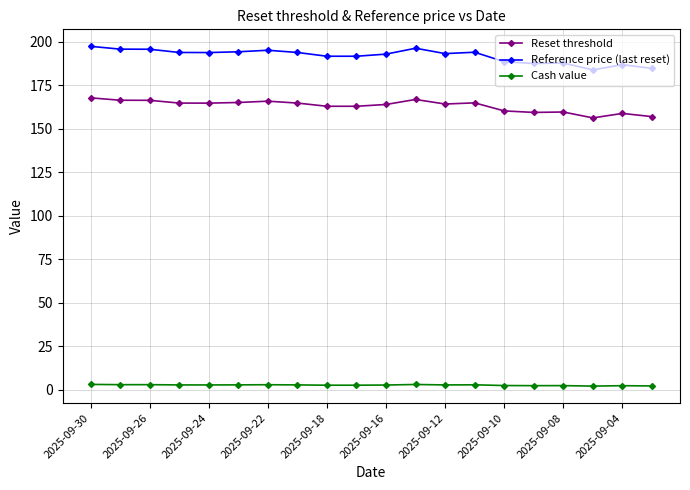

Rank the series by their average value, from lowest to highest.

Cash value, Reset threshold, Reference price (last reset)